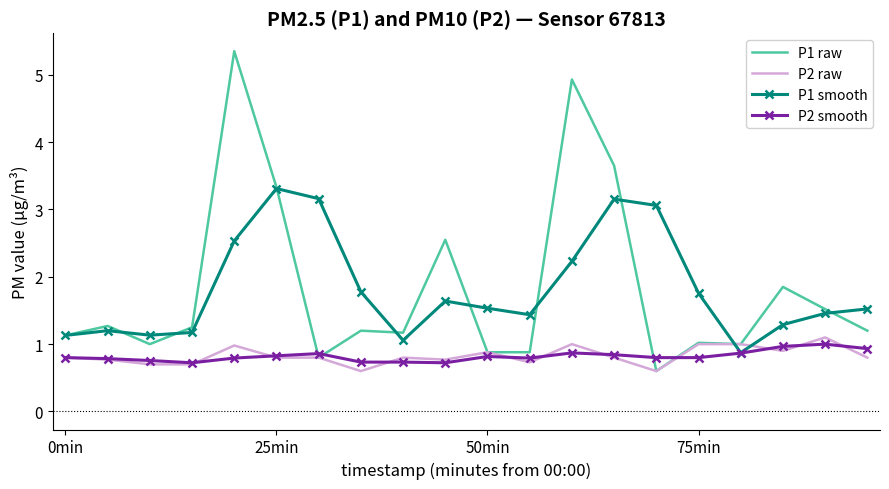

How many times do P1 smooth and P2 raw cross each other?

2